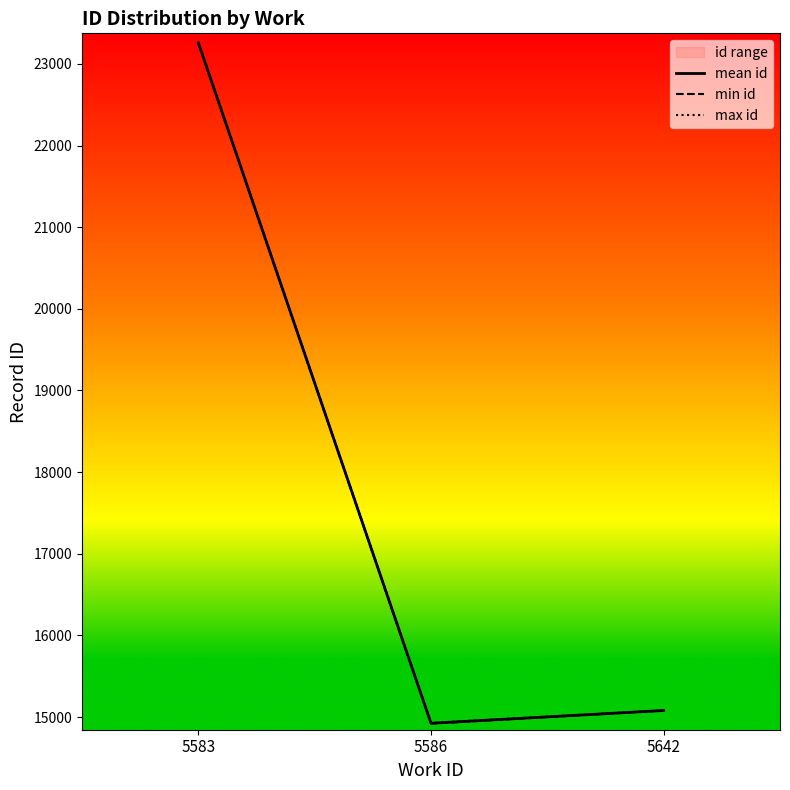

List the series in order of their overall mean, highest first.

max id, mean id, min id